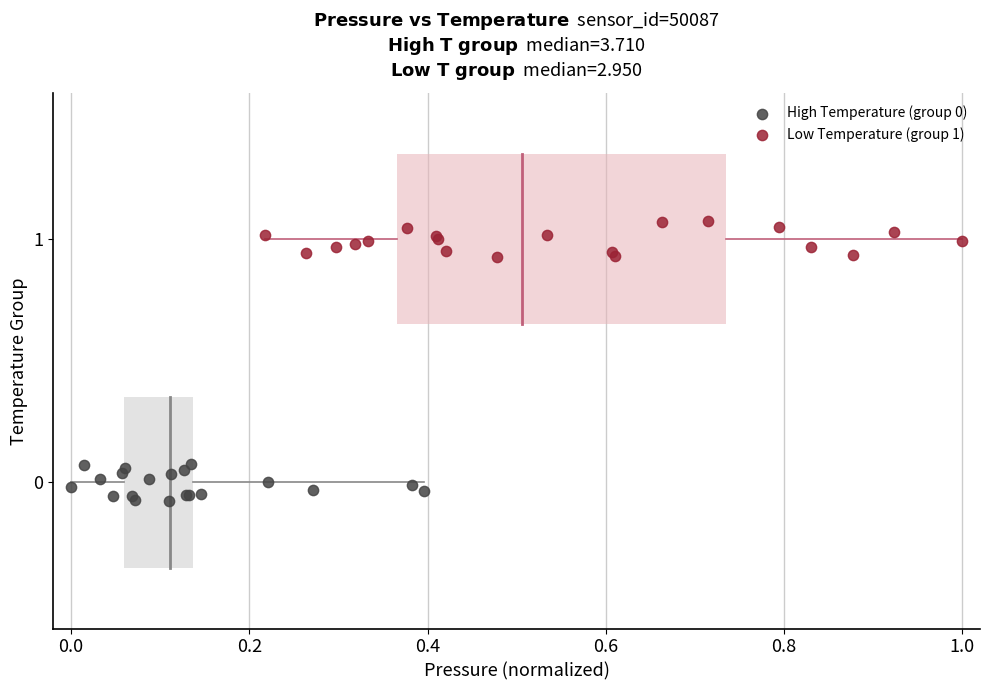

Which series reaches the maximum Y coordinate?

Low Temperature (group 1)